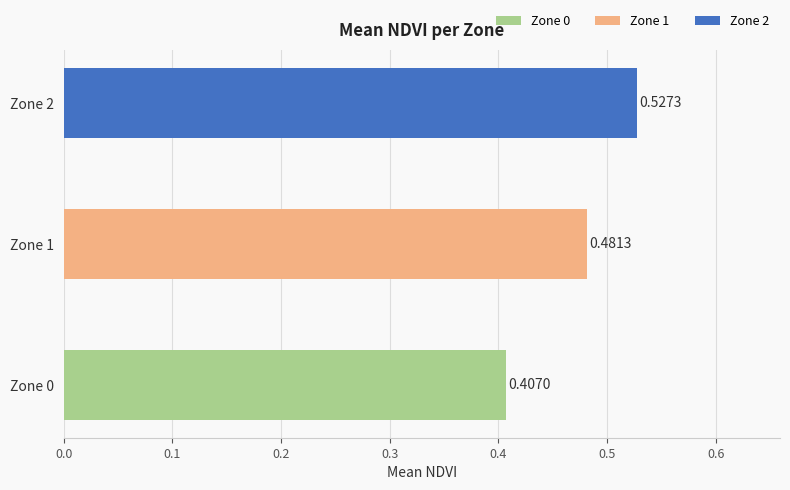

Between Zone 0 and Zone 1, which is larger?

Zone 1